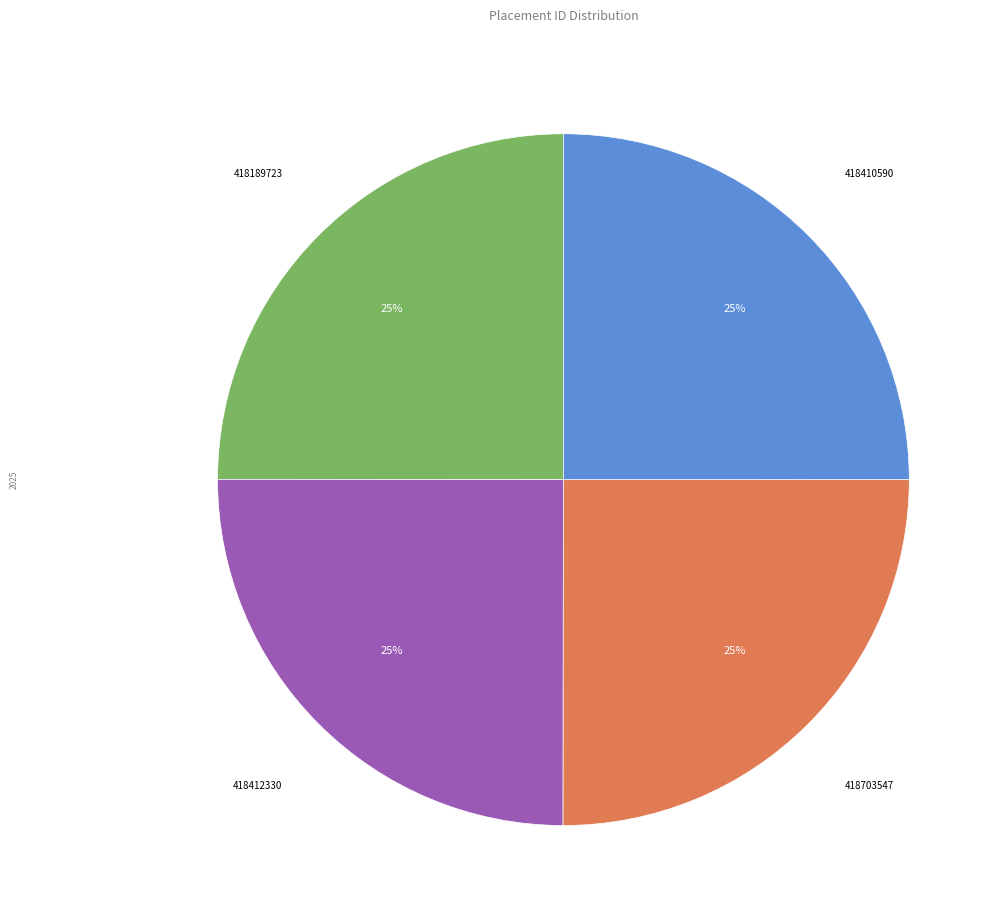

To the nearest percent, what is the combined percentage of 418703547 and 418410590?

50%